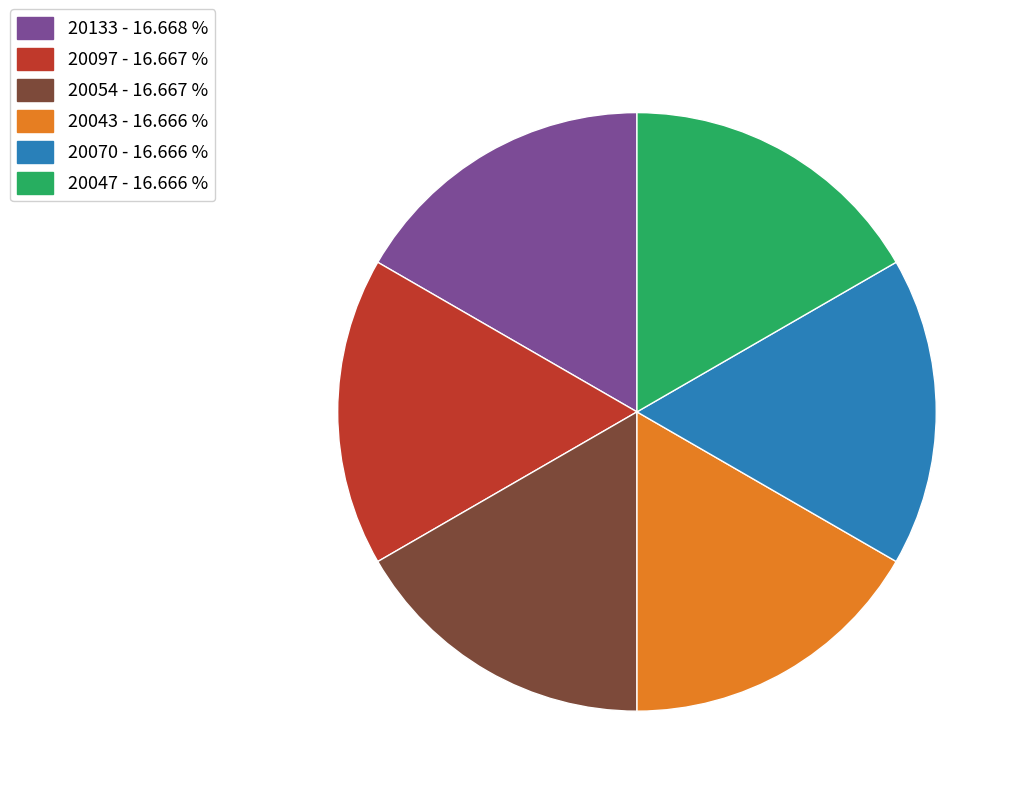

Combined, do 20133 - 16.668 % and 20043 - 16.666 % account for over 50%?

No